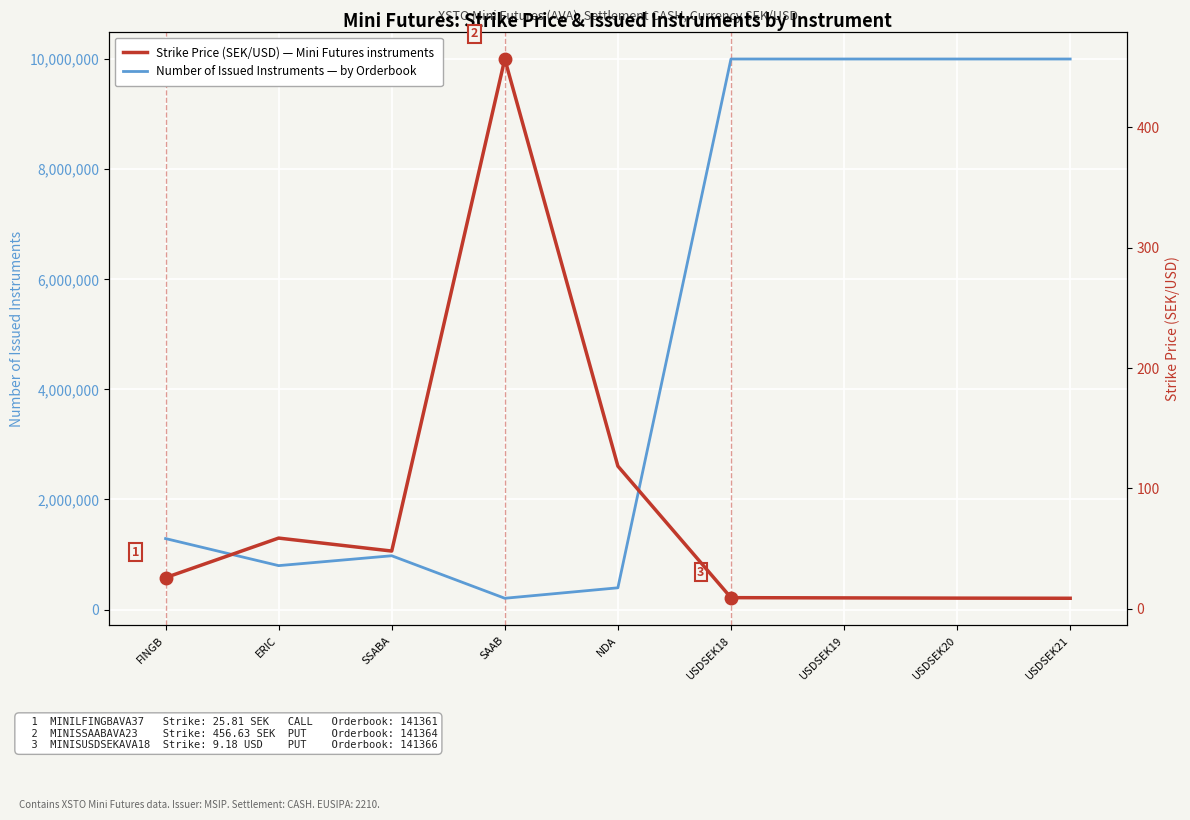

At which label does Strike Price (SEK/USD) first exceed 25?

FINGB